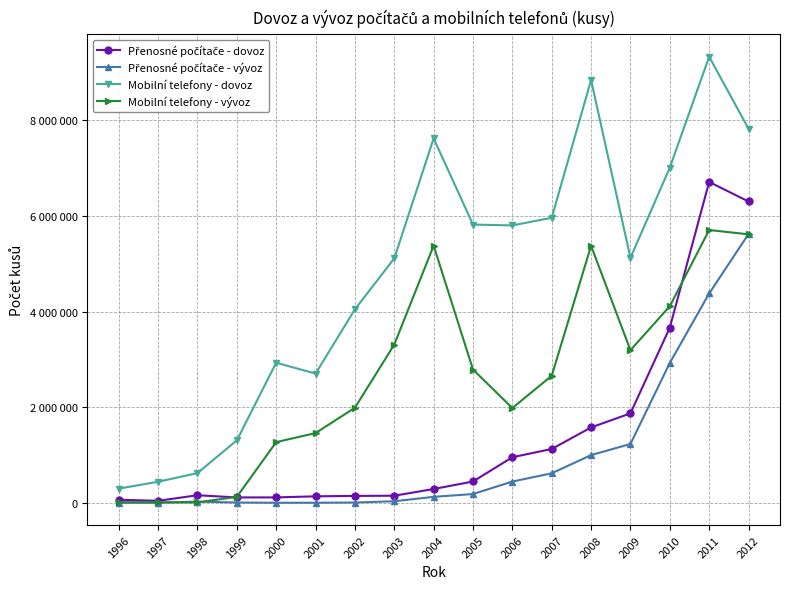

How many values in the Přenosné počítače - dovoz series are below 291497?

8